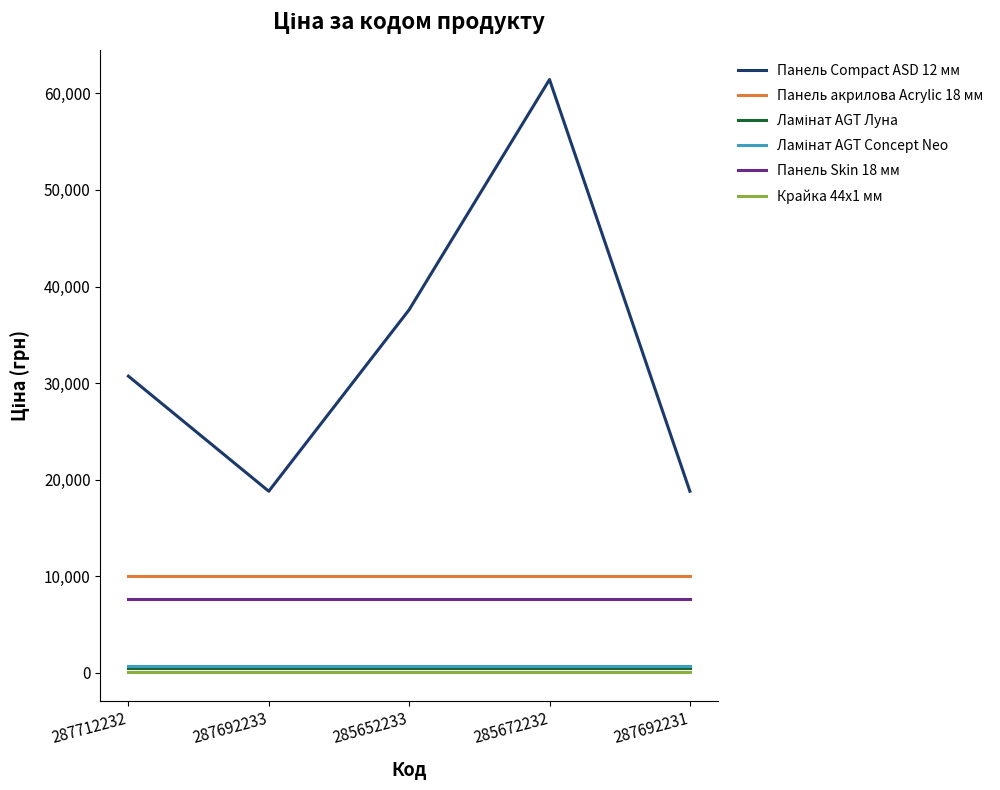

How many lines are shown in the chart?

6